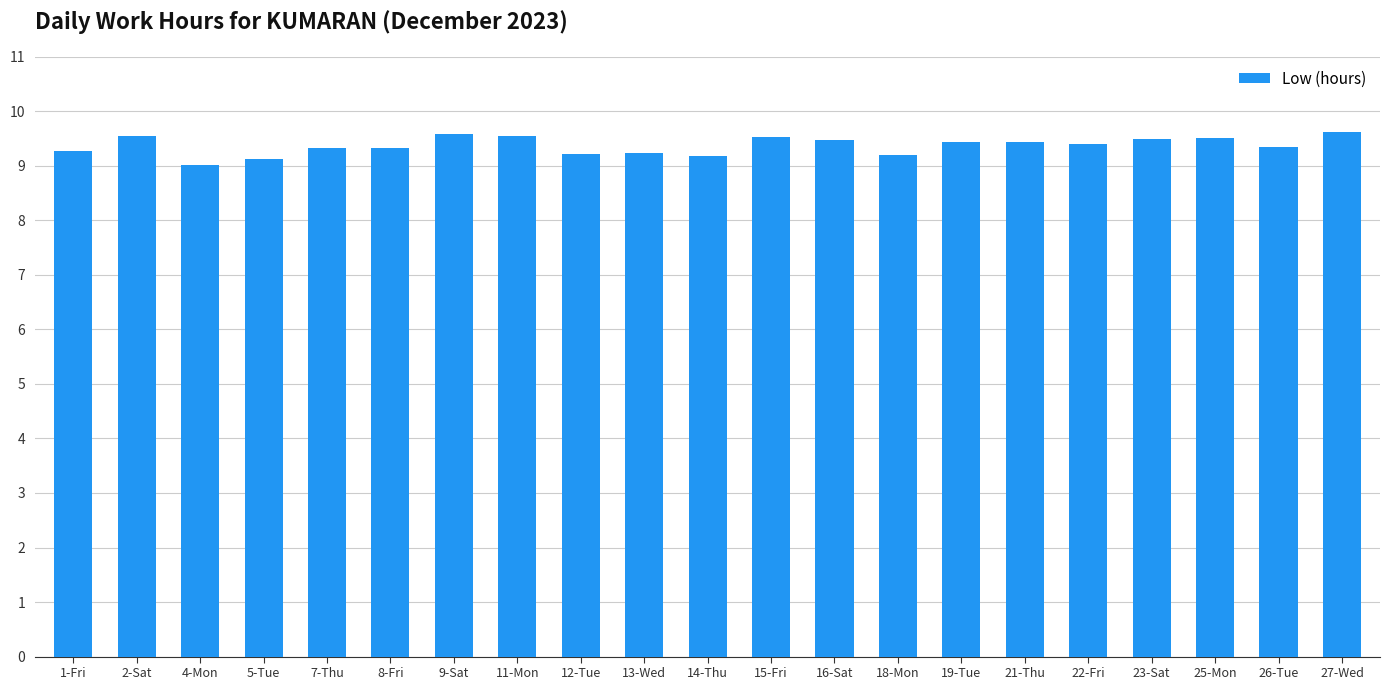

What is the difference between the second highest and second lowest values?

0.5